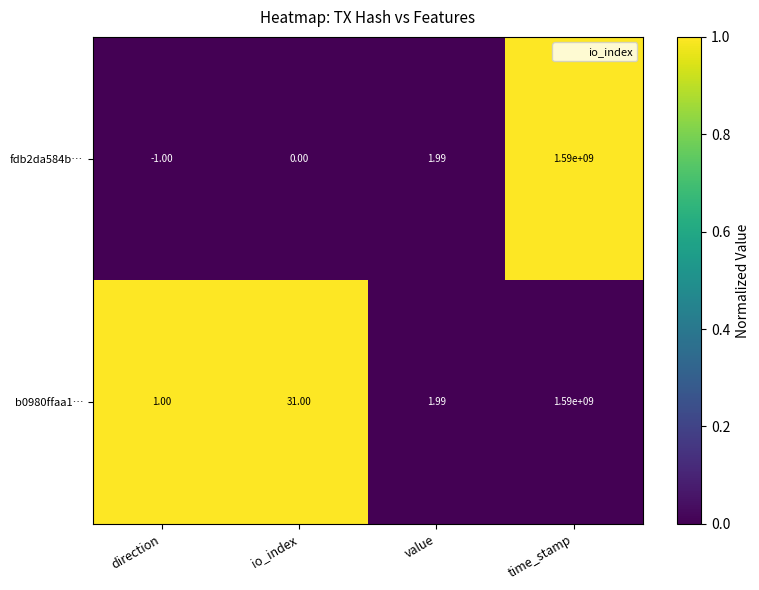

Which label corresponds to the smallest value in the chart?

direction